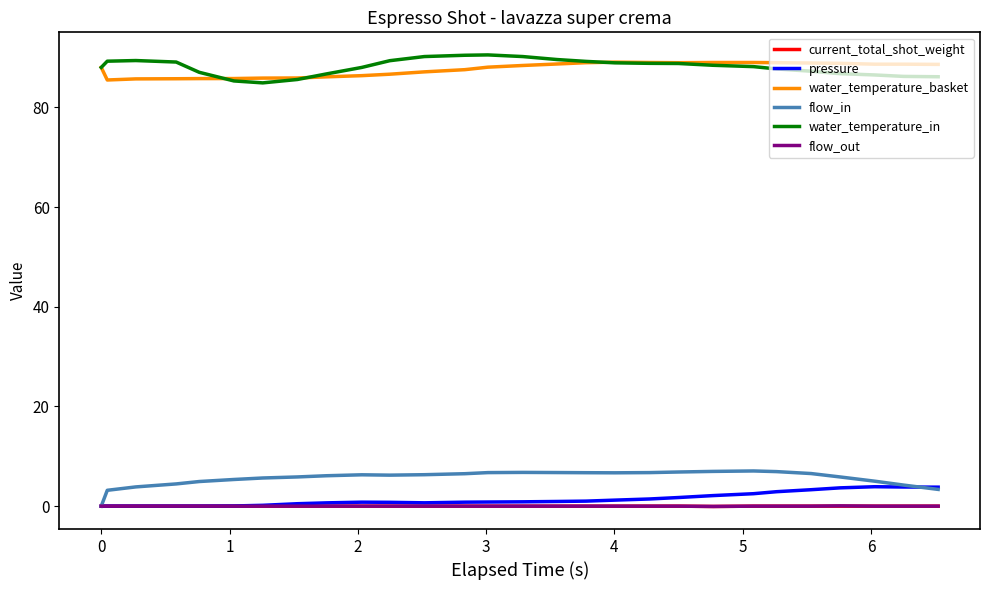

What is the maximum value shown in the chart?

90.5